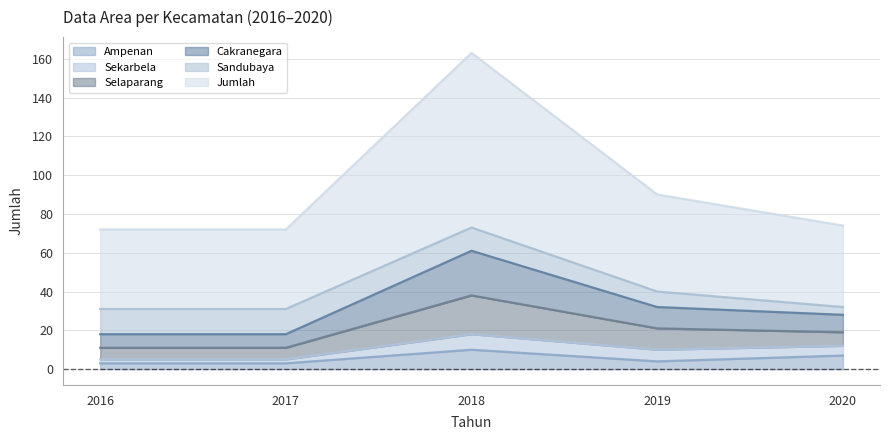

What is the smallest value displayed?

3